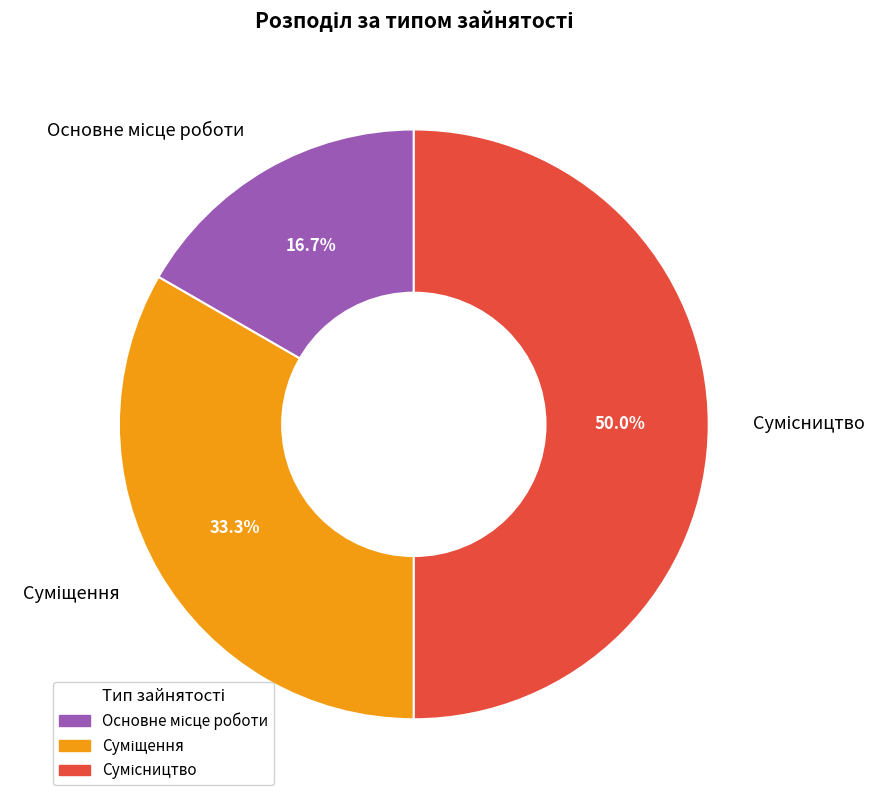

Which category has the smallest portion of the pie?

Основне місце роботи